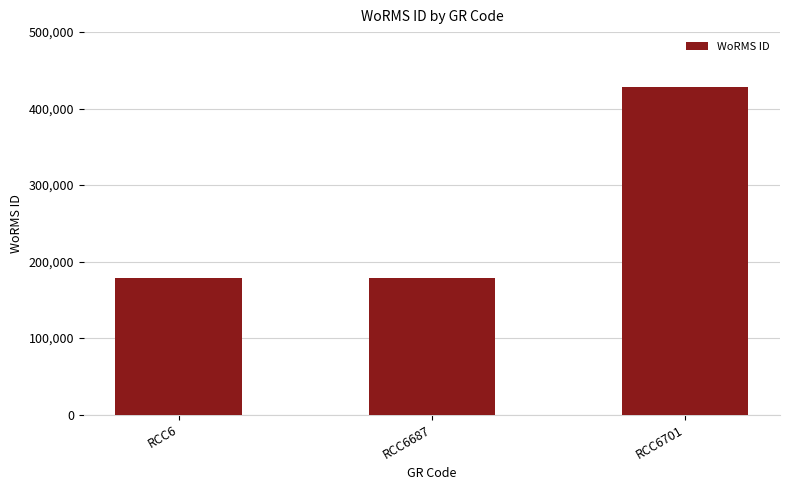

What is the greatest value displayed?

428635